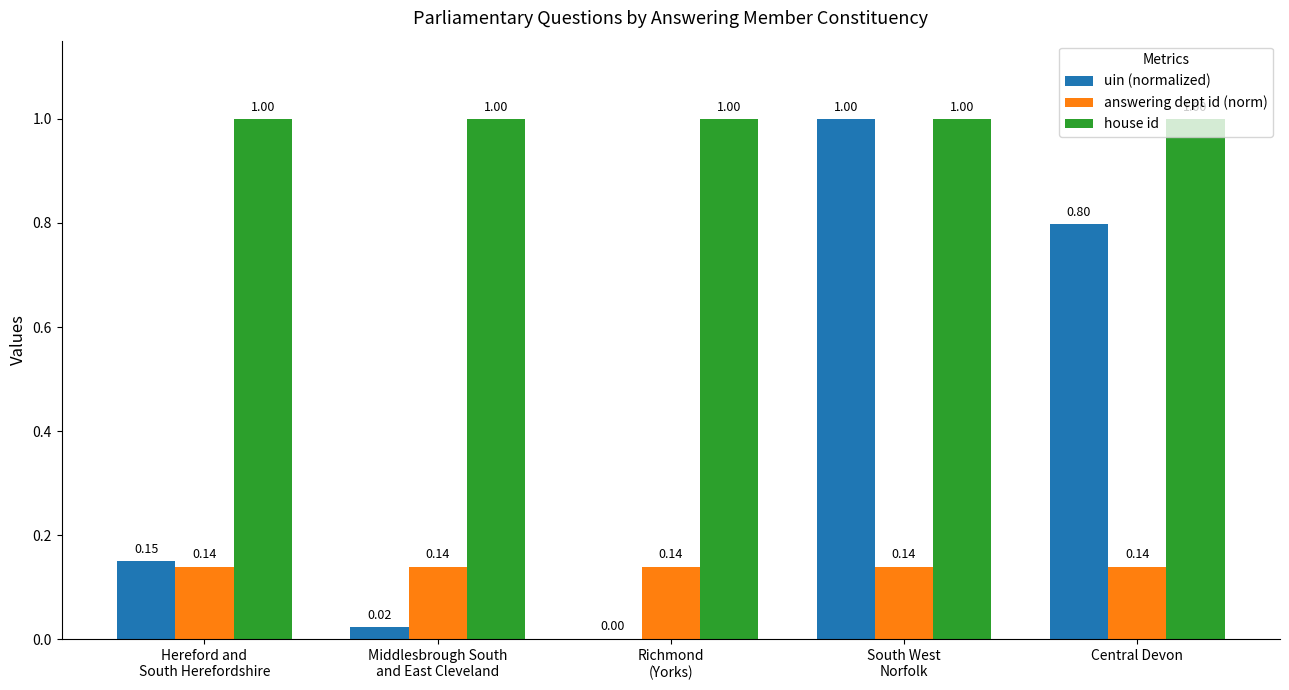

Count the number of data series in this chart.

3